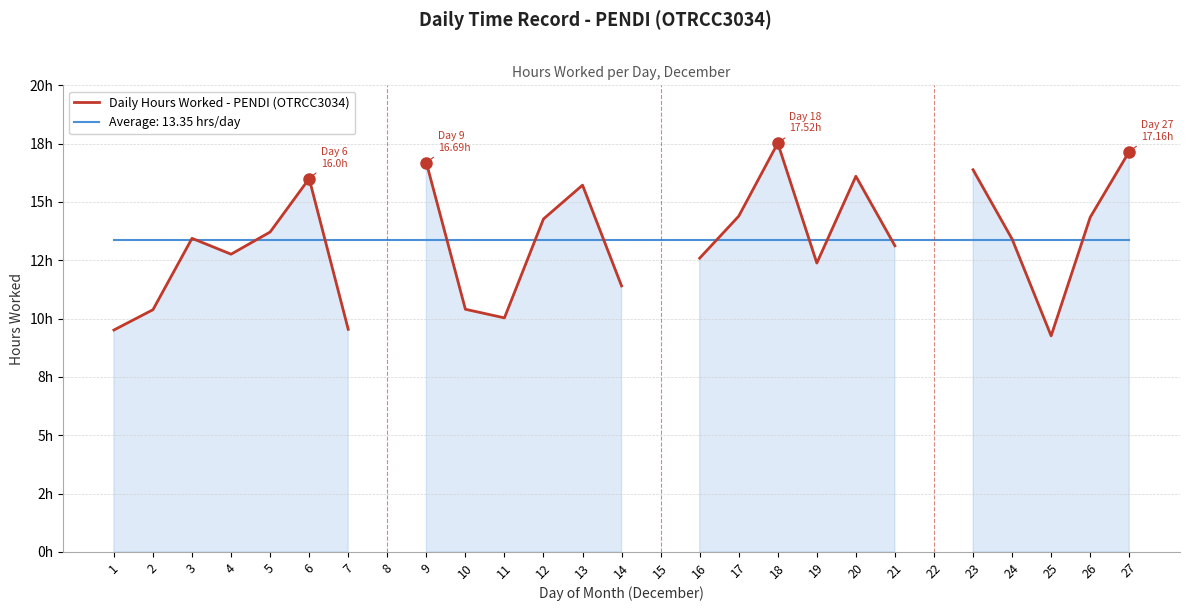

Which has a higher value, 26 or 16?

26